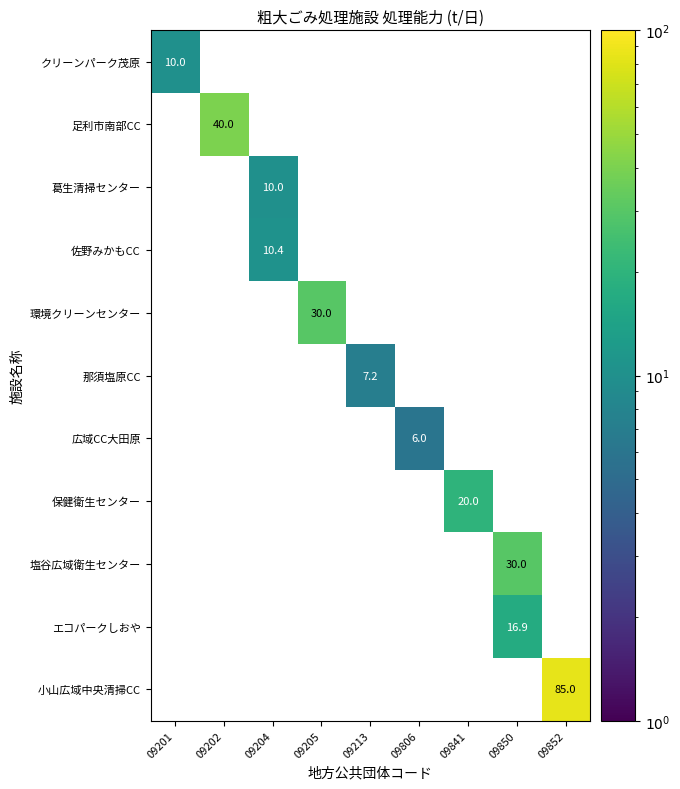

Is it true that 佐野みかもCC equals 4.3 at 09204?

False